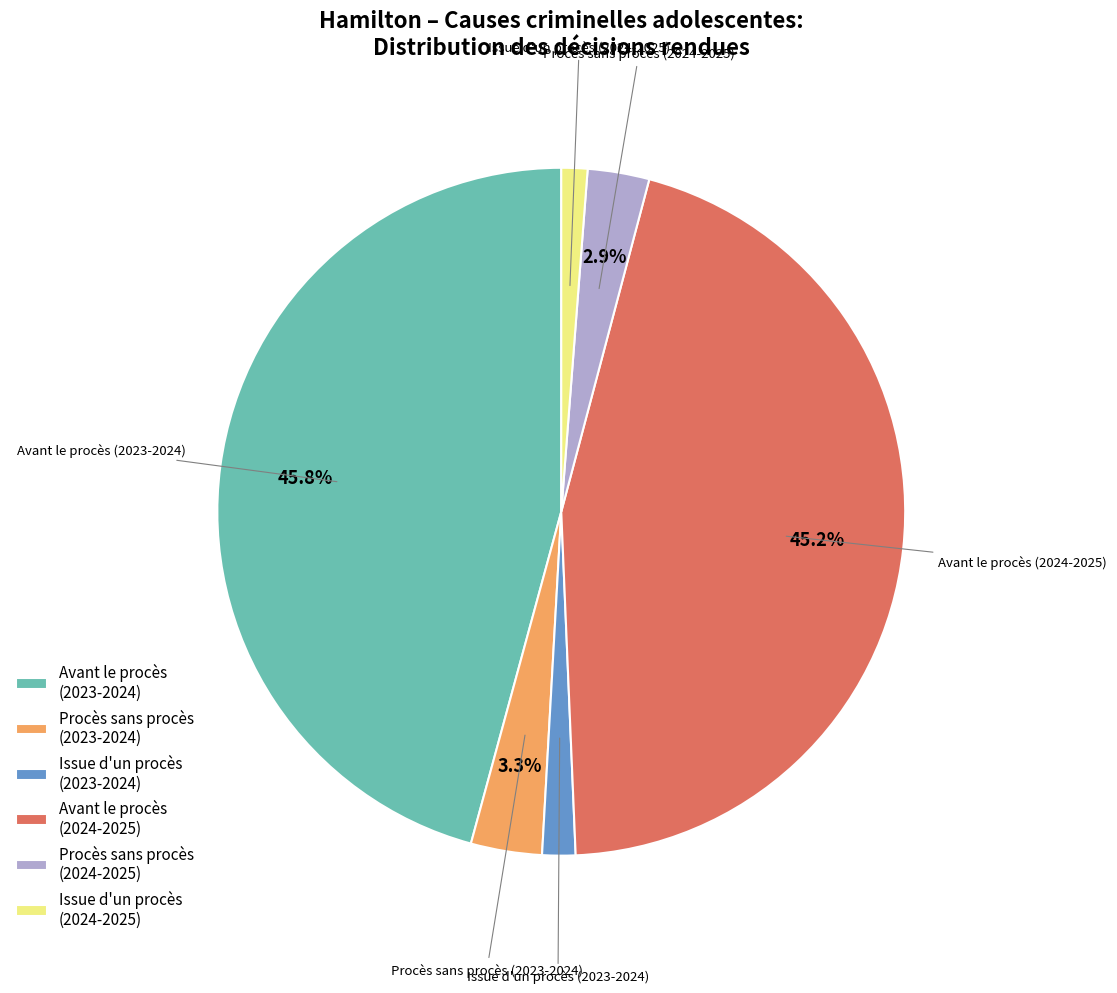

Count the number of slices in the pie.

6